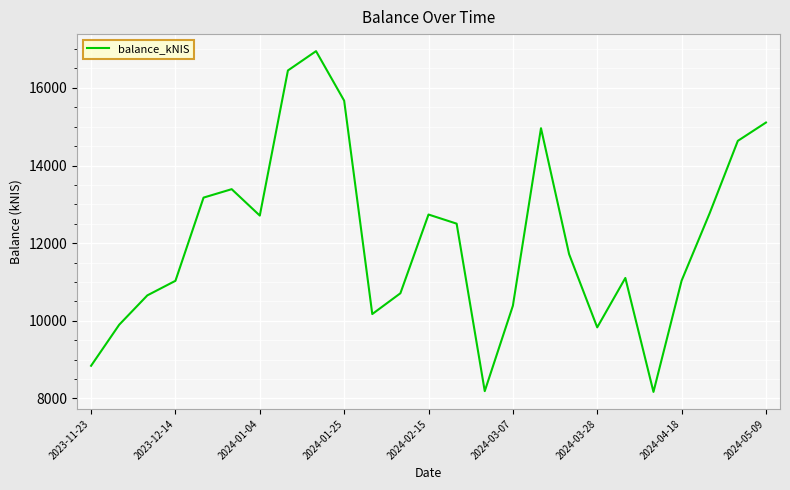

What is the maximum value shown in the chart?

16947.0